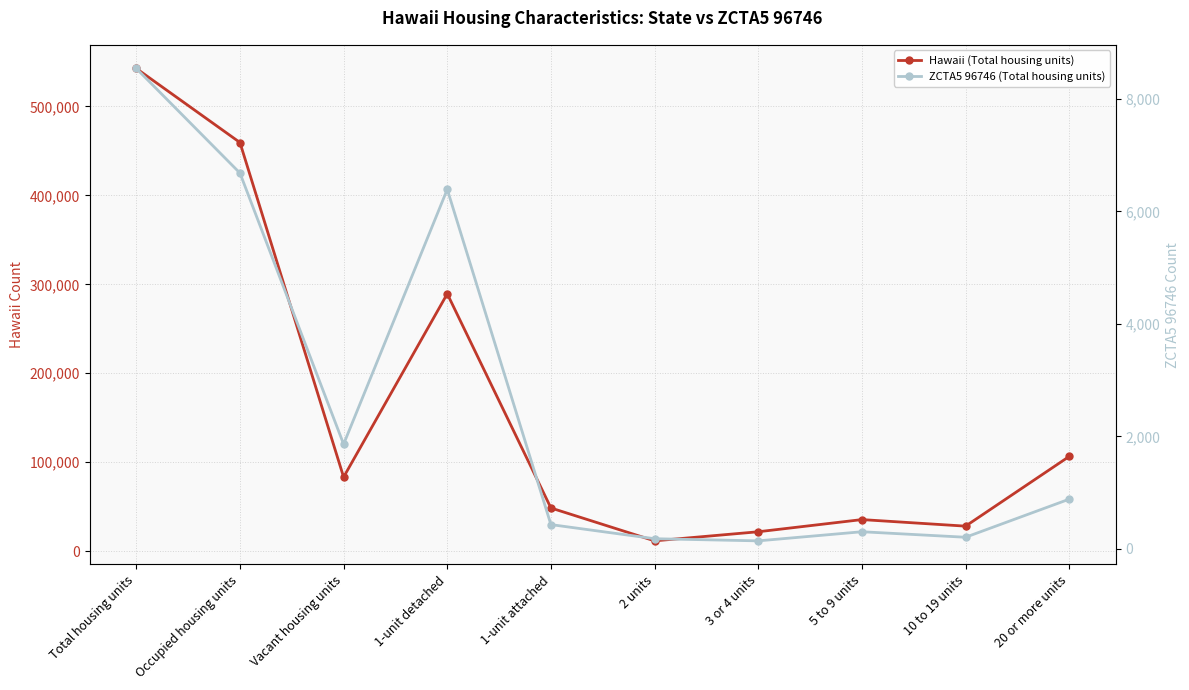

In Hawaii (Total housing units), how many points are higher than both neighbors (excluding endpoints)?

2